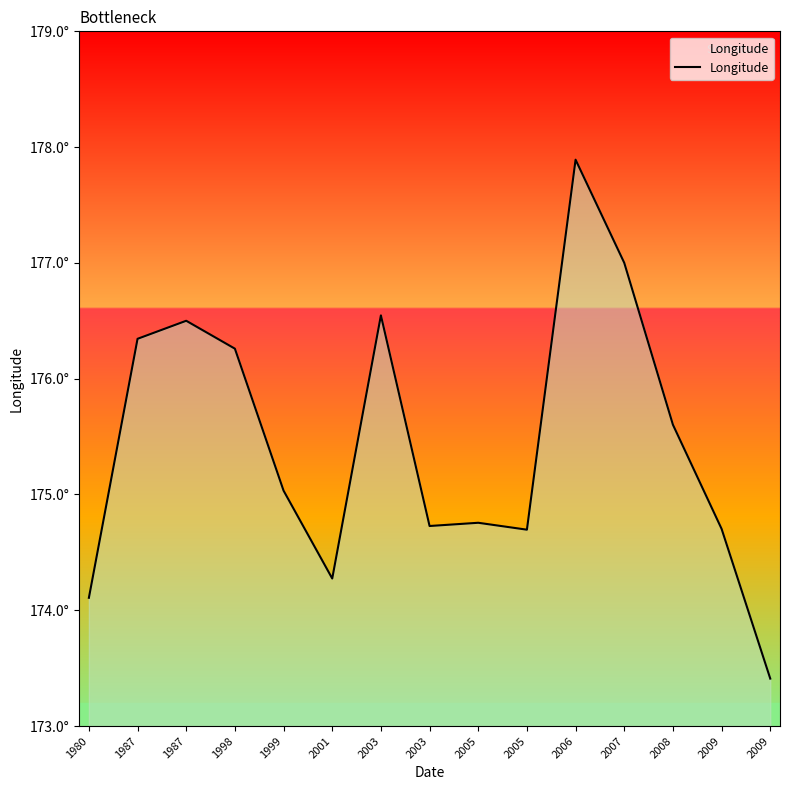

Rank the categories by value from highest to lowest.

2006, 2007, 2003, 1987, 1987, 1998, 2008, 1999, 2005, 2003, 2009, 2005, 2001, 1980, 2009